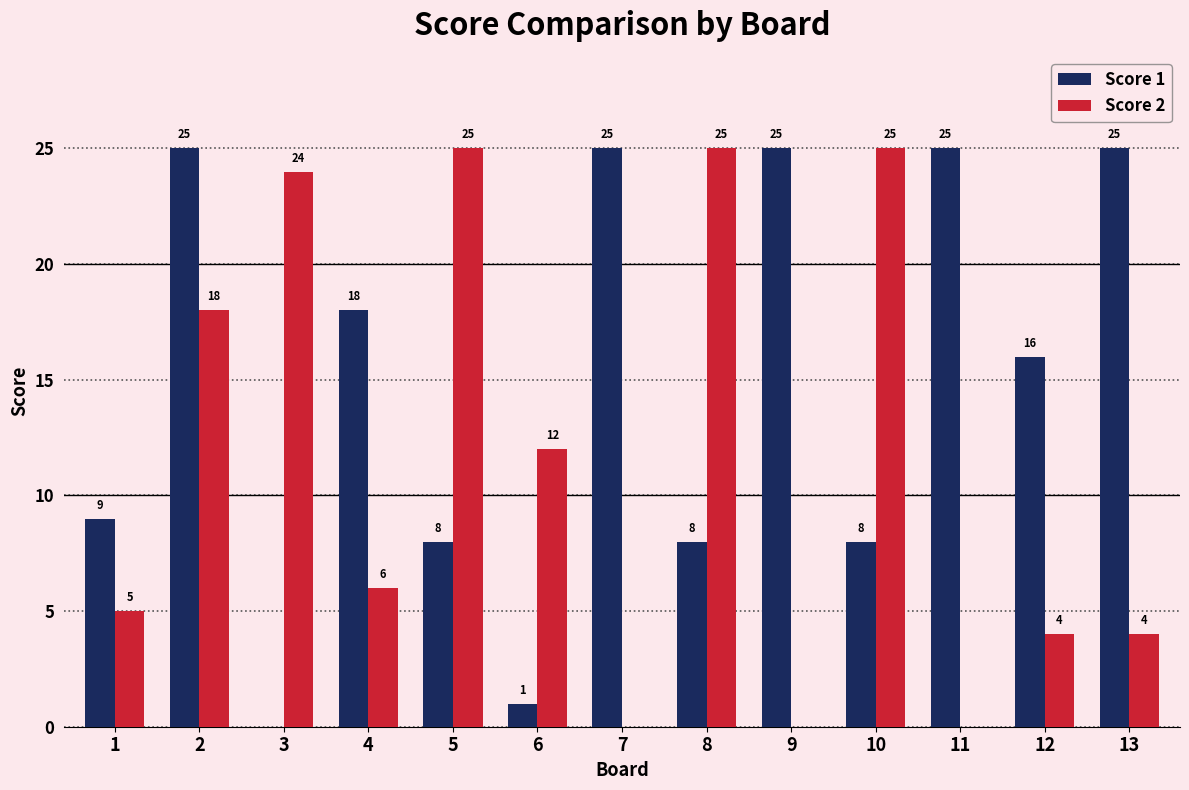

How many values in Score 2 are above zero?

10